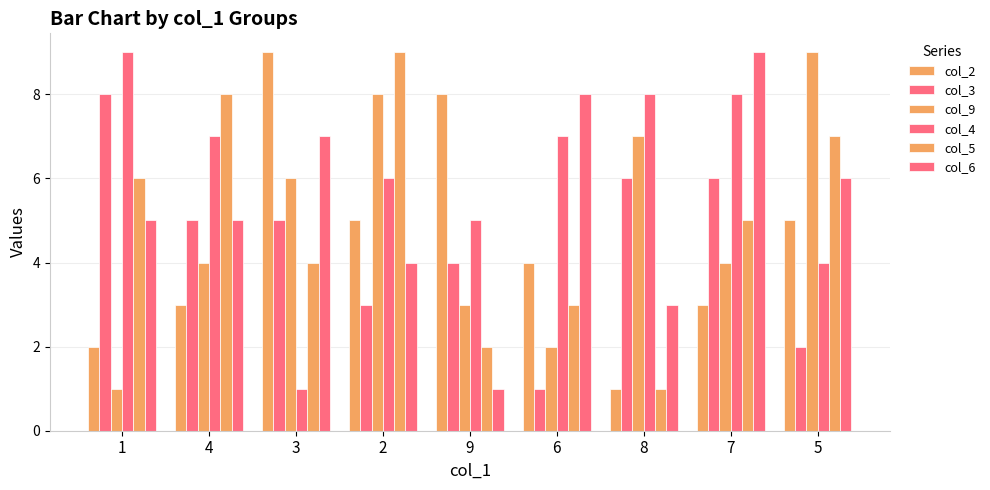

Is it true that col_4 equals 3 at 9?

False